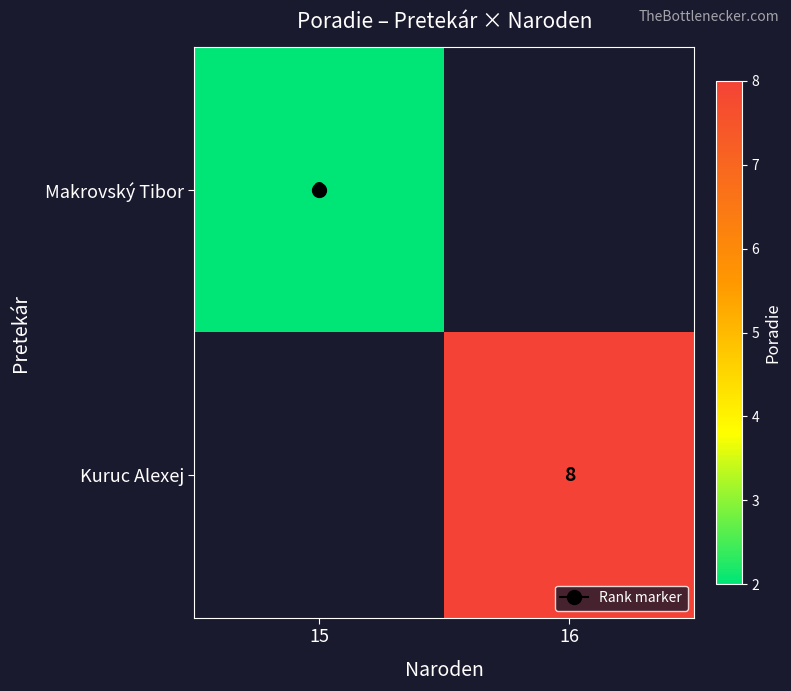

The value of Makrovský Tibor at 15 is 2.0. True or false?

True